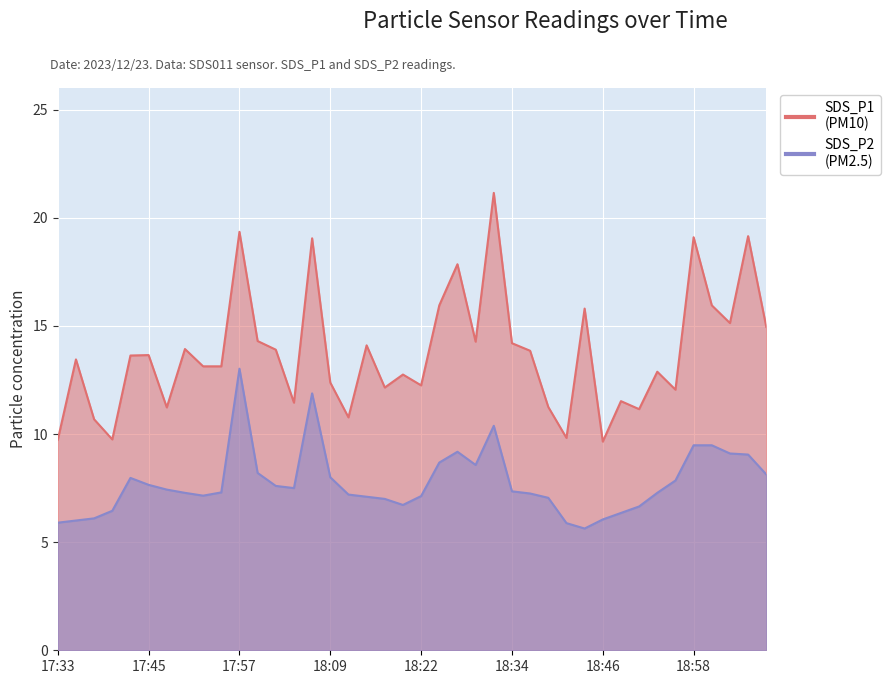

Rank the categories by SDS_P1 value from highest to lowest.

18:31, 17:57, 19:05, 18:58, 18:07, 18:26, 18:24, 19:01, 18:43, 19:03, 19:08, 18:00, 18:29, 18:34, 18:14, 17:50, 18:02, 18:36, 17:45, 17:42, 17:35, 17:52, 17:55, 18:53, 18:19, 18:09, 18:22, 18:17, 18:56, 18:48, 18:04, 18:39, 17:47, 18:51, 18:12, 17:38, 18:41, 17:40, 17:33, 18:46